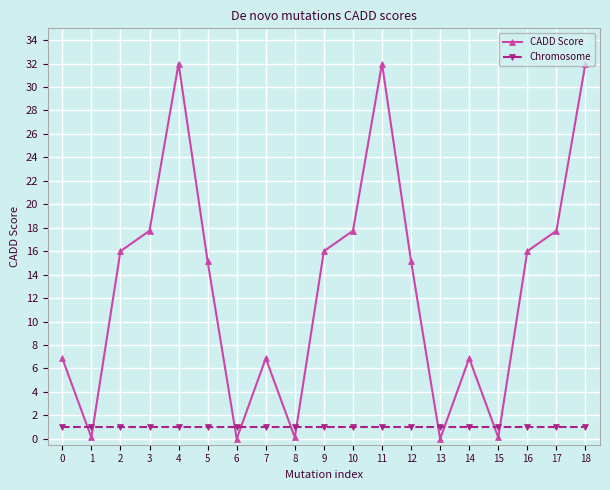

How many lines are shown in the chart?

2